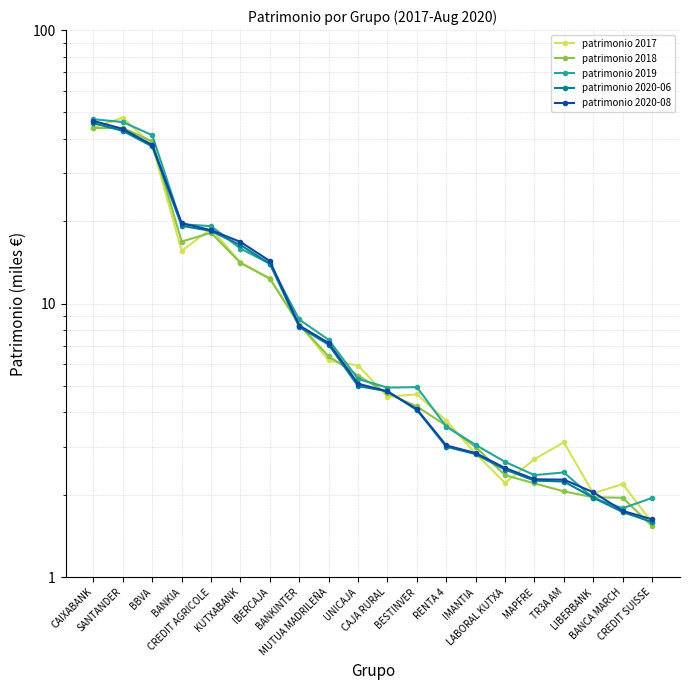

At which category does the chart reach its minimum across all series?

CREDIT SUISSE